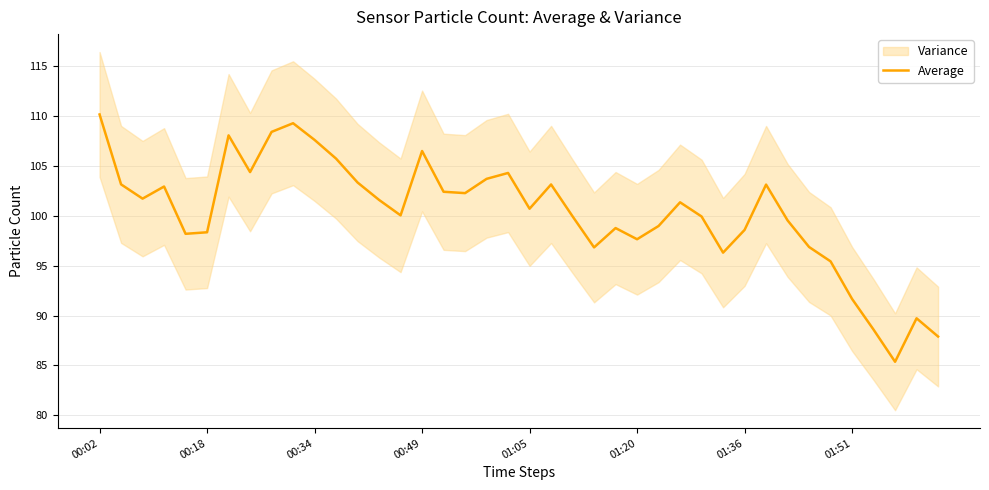

Which label corresponds to the largest value in the chart?

00:02